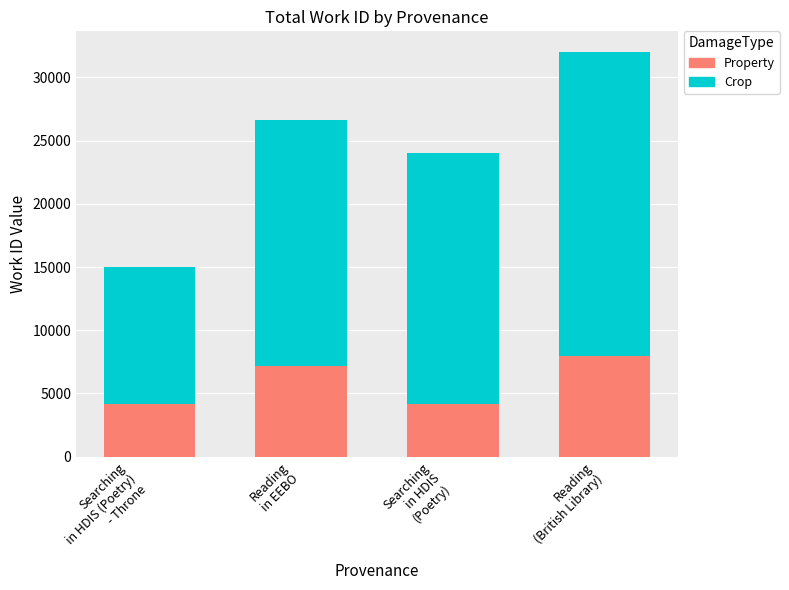

What is the sum of all Property values?

23433